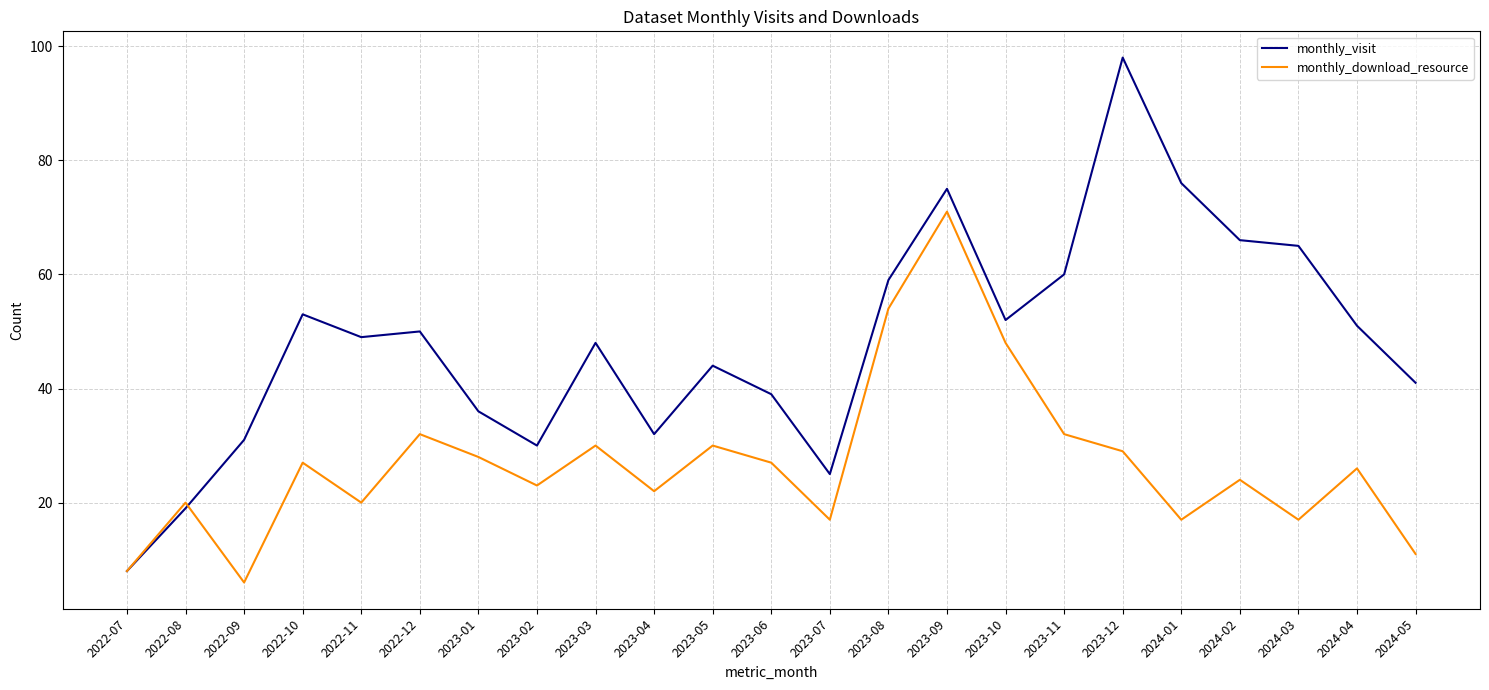

How many series are shown in this chart?

2